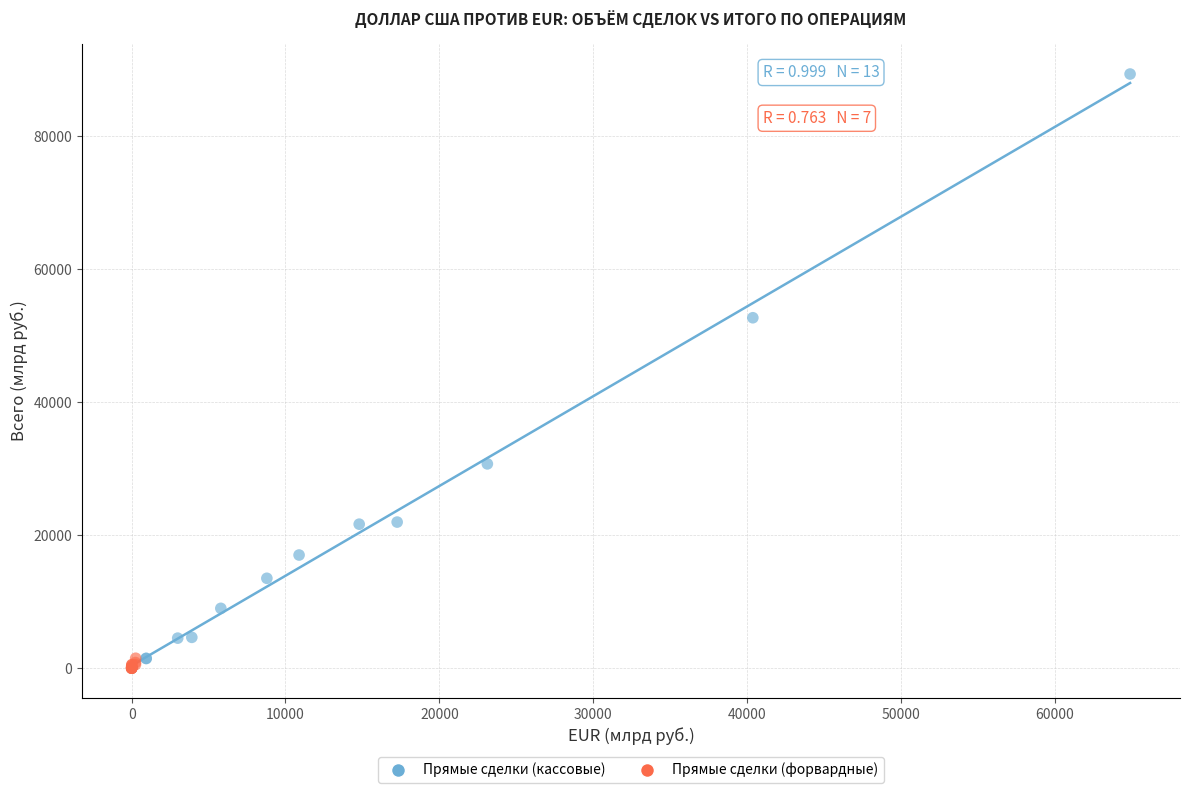

Which series has the widest spread of Y values?

Прямые сделки (кассовые)